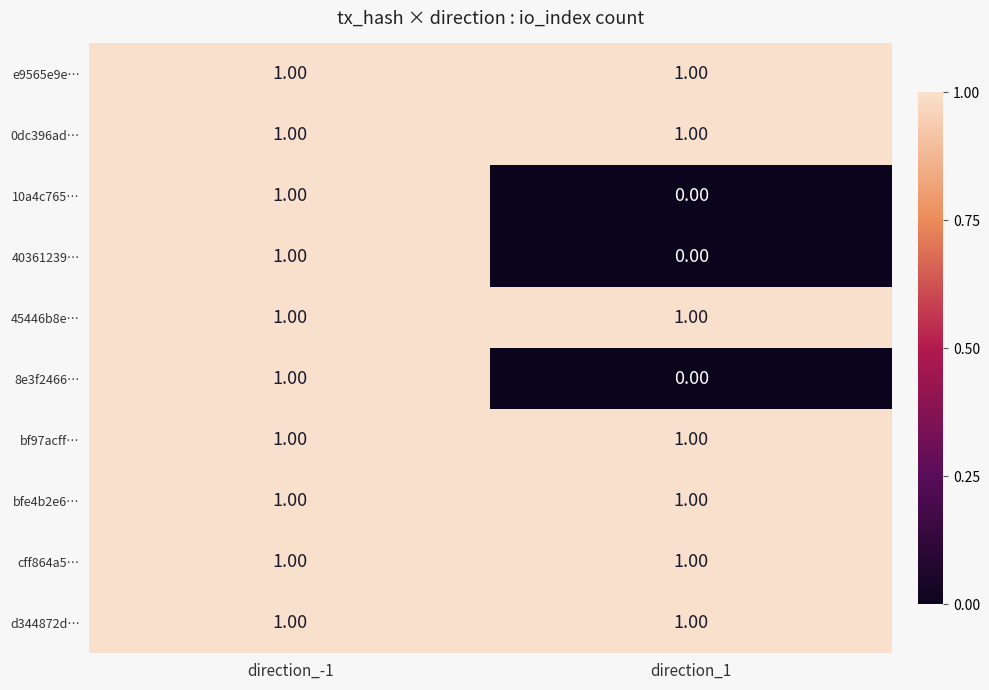

At which category is the sum across all series the highest?

direction_-1